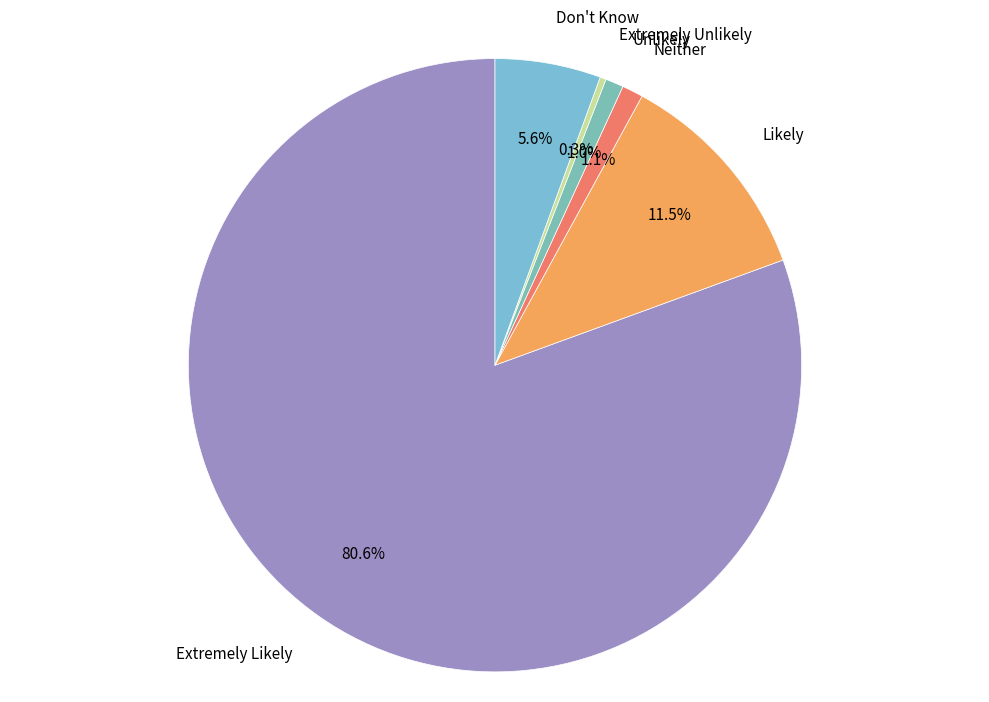

Which category has the smallest portion of the pie?

Extremely Unlikely